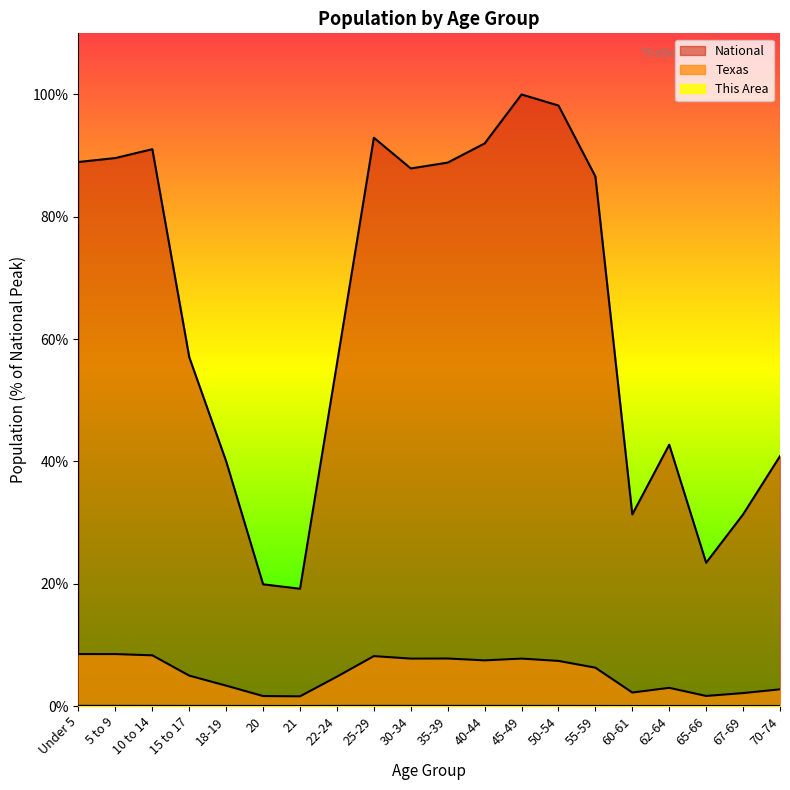

Reading left to right, what are all the values shown in this chart?

This Area: Under 5=0.0	5 to 9=0.0	10 to 14=0.0	15 to 17=0.0	18-19=0.0	20=0.0	21=0.0	22-24=0.0	25-29=0.0	30-34=0.0	35-39=0.0	40-44=0.0	45-49=0.0	50-54=0.0	55-59=0.0	60-61=0.0	62-64=0.0	65-66=0.0	67-69=0.0	70-74=0.0
Texas: Under 5=8.5	5 to 9=8.5	10 to 14=8.3	15 to 17=5.0	18-19=3.3	20=1.6	21=1.6	22-24=4.8	25-29=8.2	30-34=7.8	35-39=7.8	40-44=7.5	45-49=7.8	50-54=7.4	55-59=6.3	60-61=2.2	62-64=3.0	65-66=1.6	67-69=2.1	70-74=2.7
National: Under 5=89.0	5 to 9=89.6	10 to 14=91.1	15 to 17=57.0	18-19=40.0	20=19.9	21=19.2	22-24=56.0	25-29=92.9	30-34=87.9	35-39=88.9	40-44=92.0	45-49=100.0	50-54=98.2	55-59=86.6	60-61=31.3	62-64=42.7	65-66=23.4	67-69=31.3	70-74=40.9